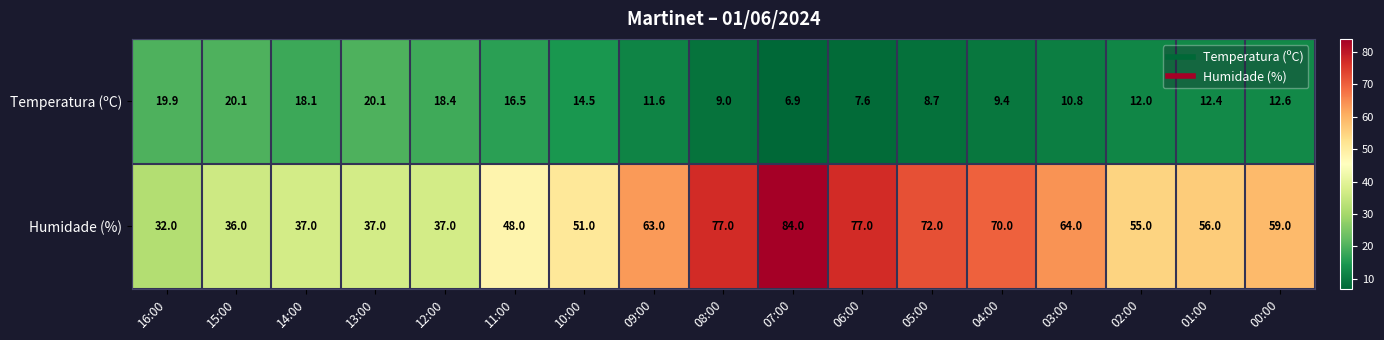

The value of Temperatura (ºC) at 13:00 is 20.1. True or false?

True